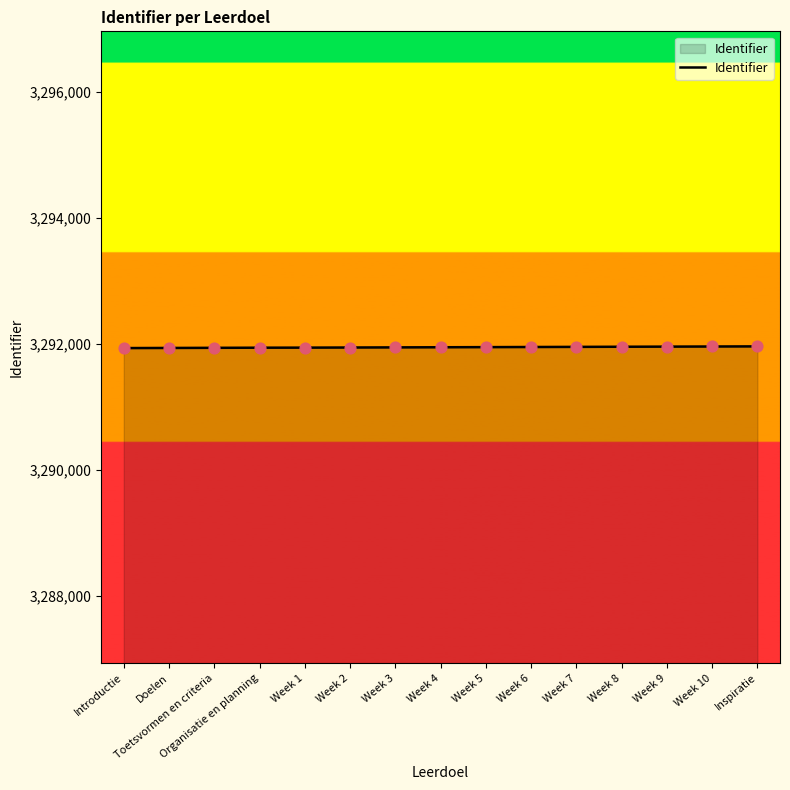

What is the change in value from Week 6 to Week 8?

+4